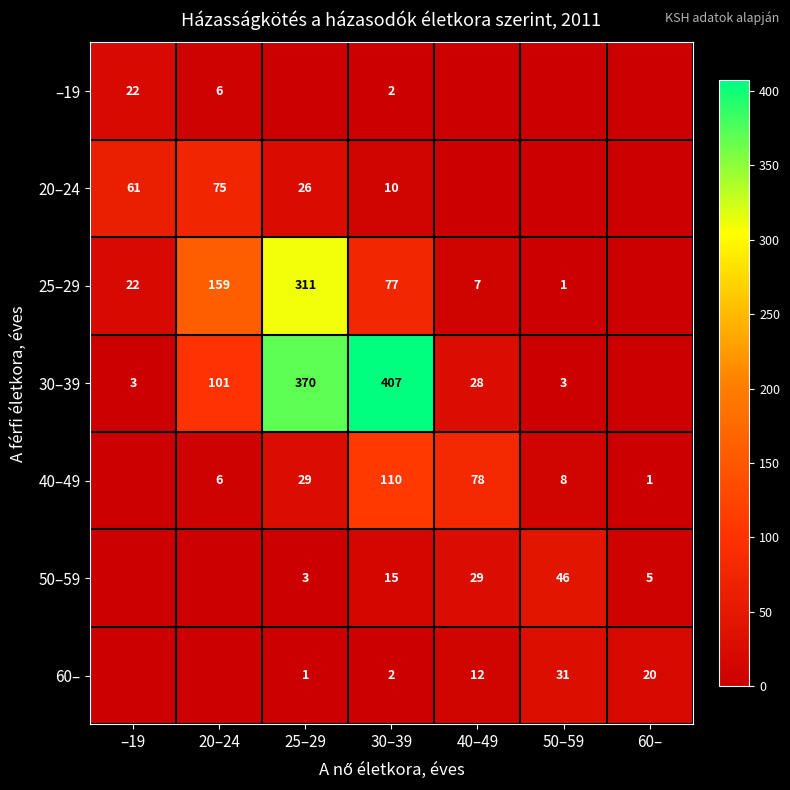

Is the value of 40–49 at 30–39 greater than the value of 30–39 at 50–59?

Yes